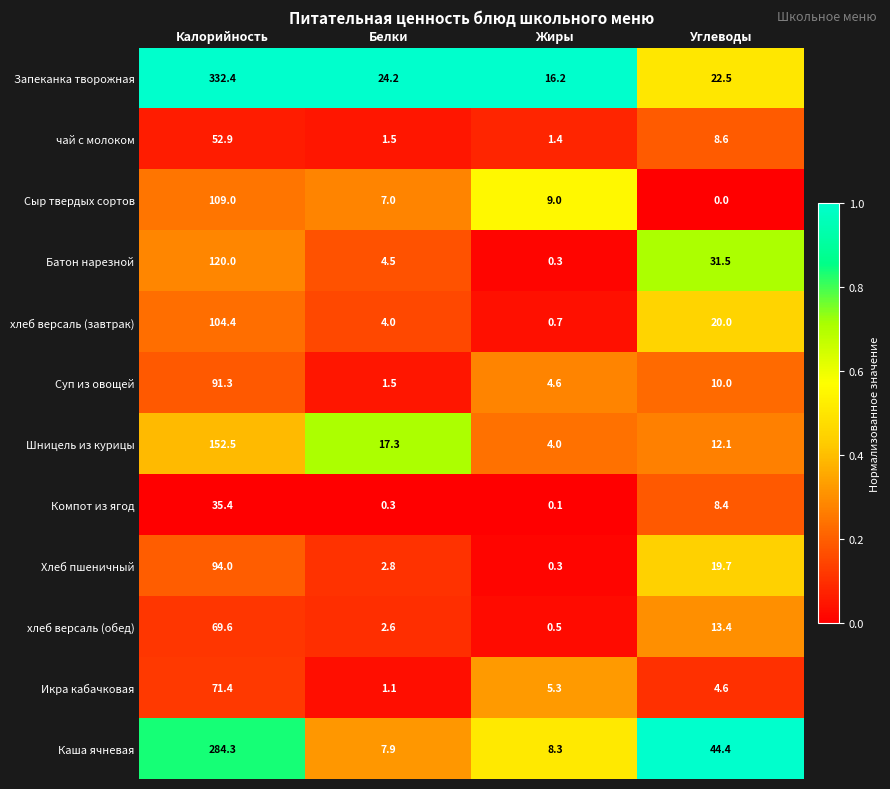

What is the difference between the maximum and second lowest values in the чай с молоком series?

51.4